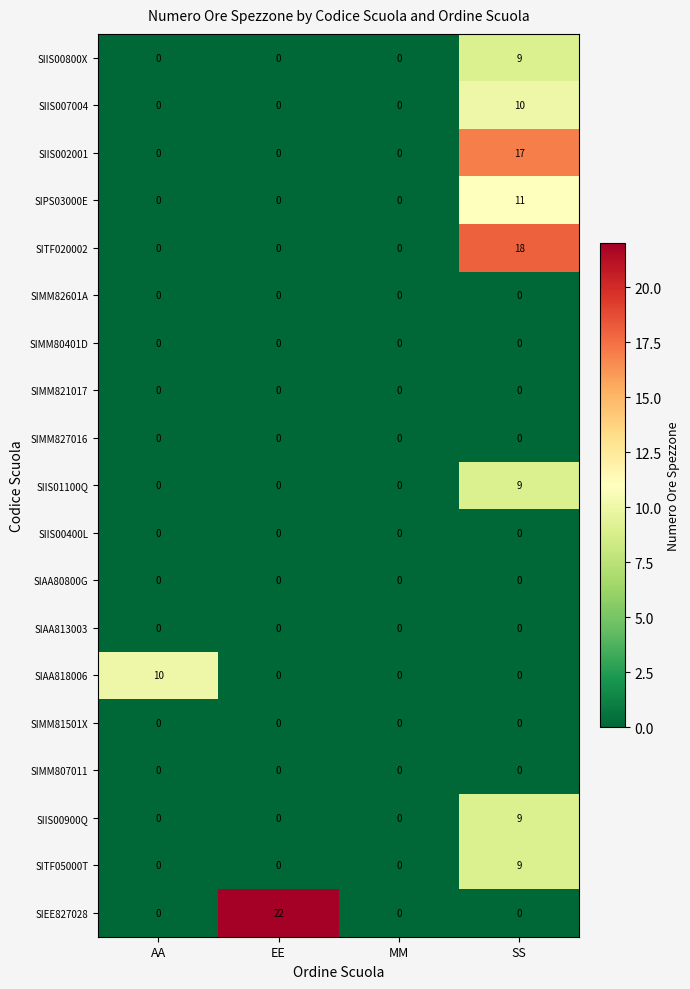

How many distinct data groups are displayed?

19